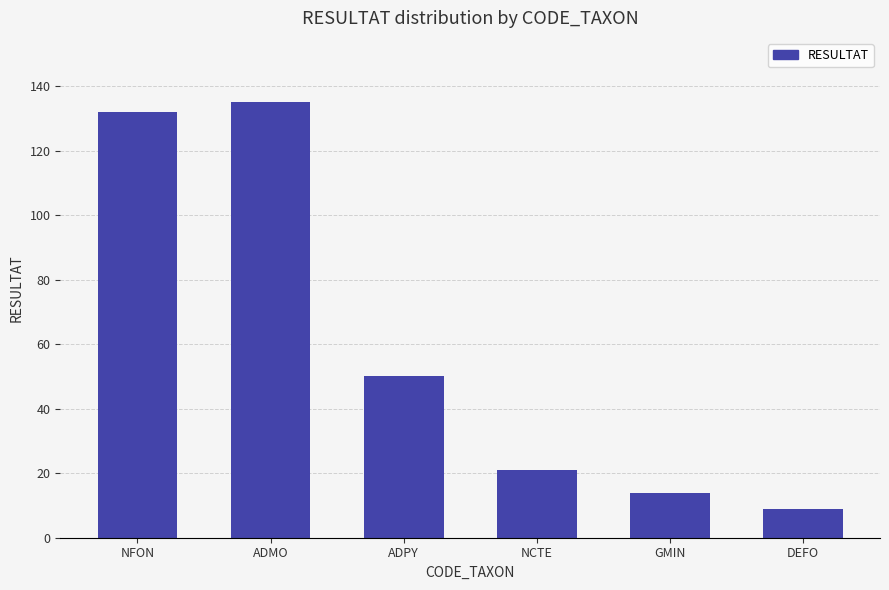

Rank the categories by value from highest to lowest.

ADMO, NFON, ADPY, NCTE, GMIN, DEFO